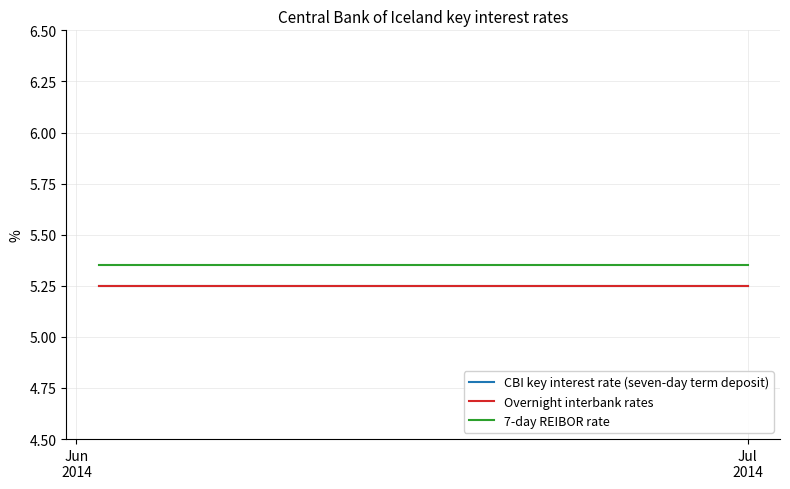

Which category has the lowest value across all series?

Jun
2014